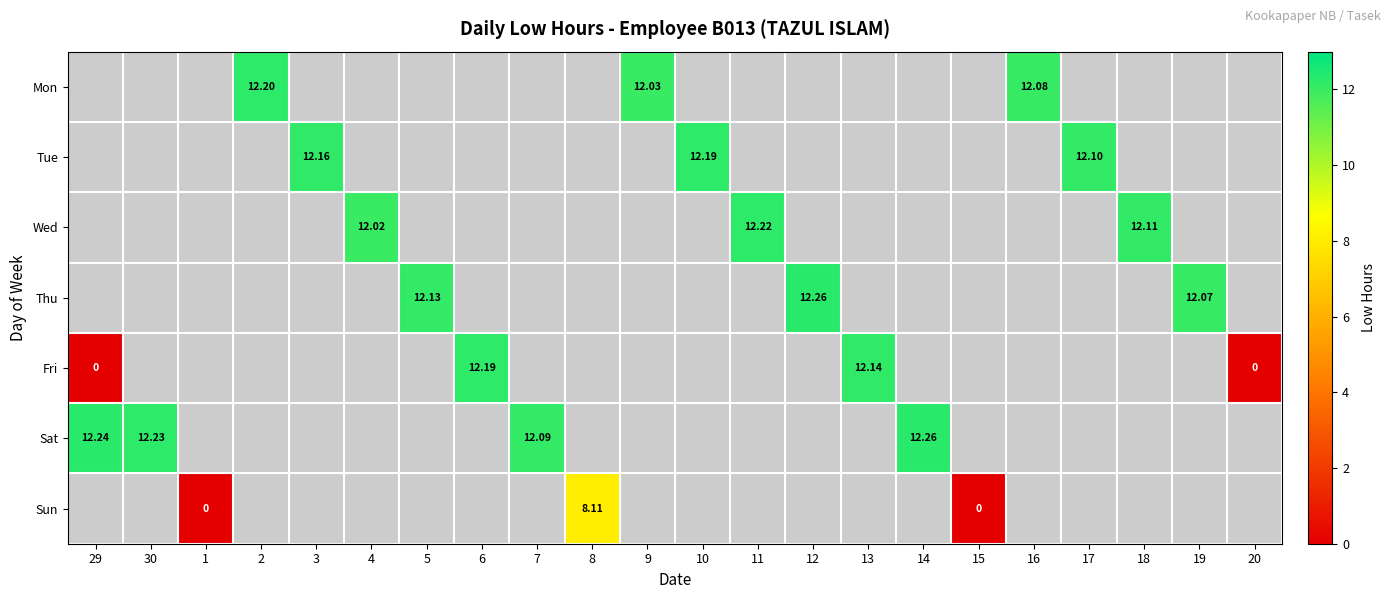

The value of Sun at 12 is -1.0. True or false?

True